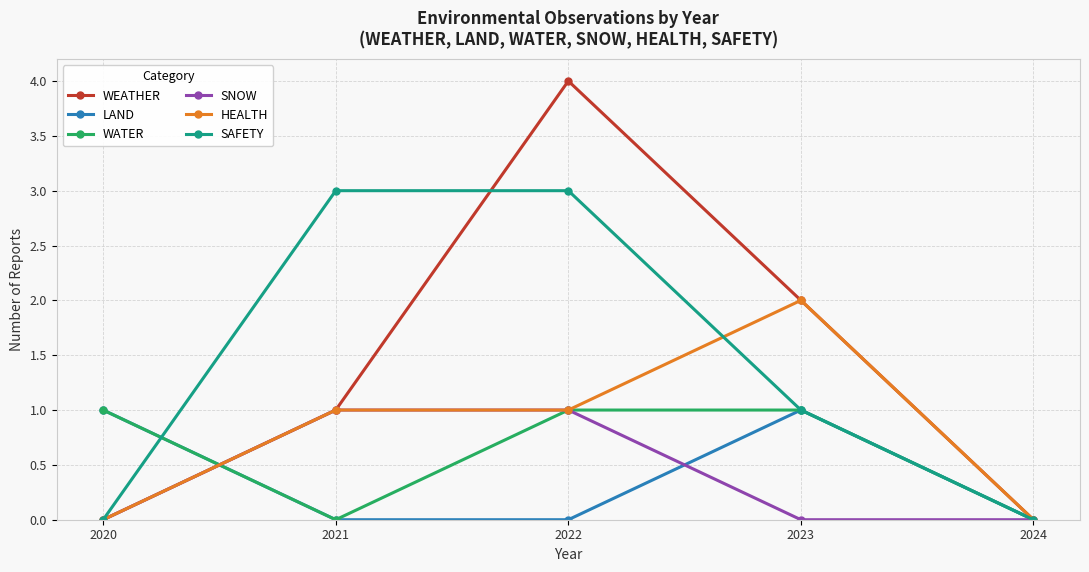

What is the highest value of the SAFETY series?

3